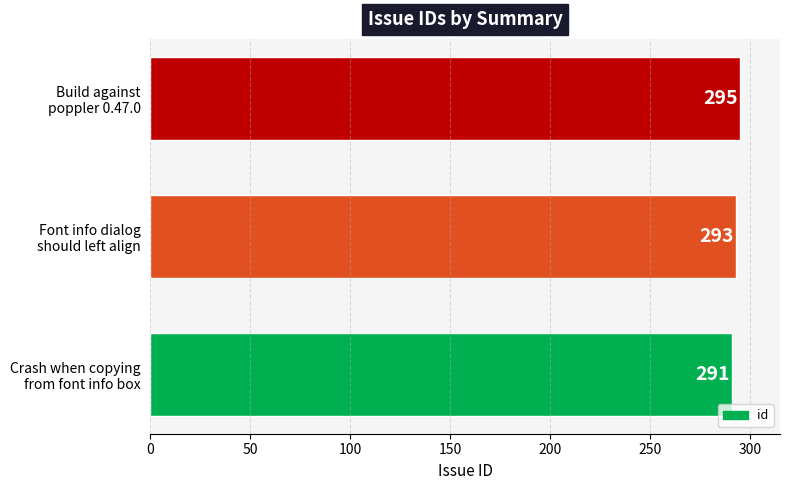

Reading bottom to top, list all the values displayed in this chart.

291	293	295